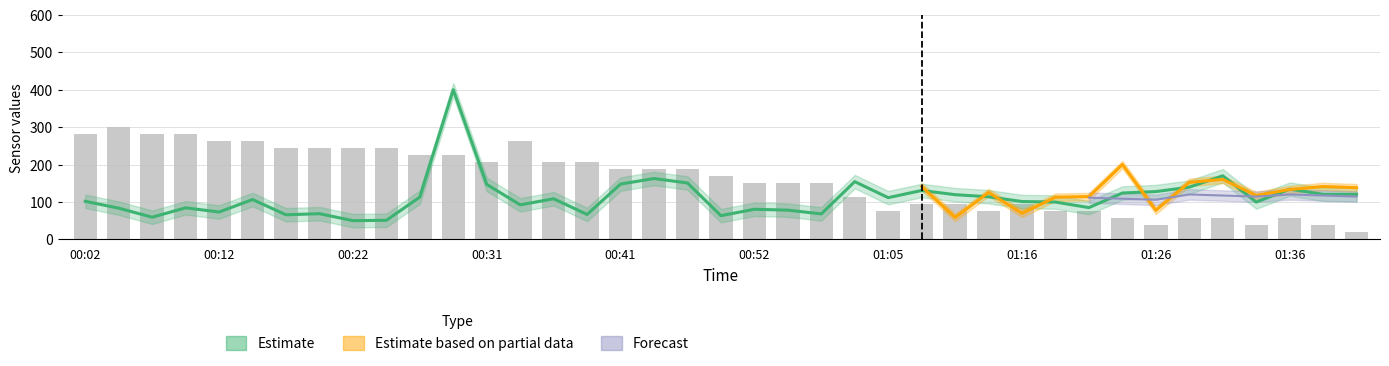

What is the difference between the second highest and minimum values in the bars series?

261.3